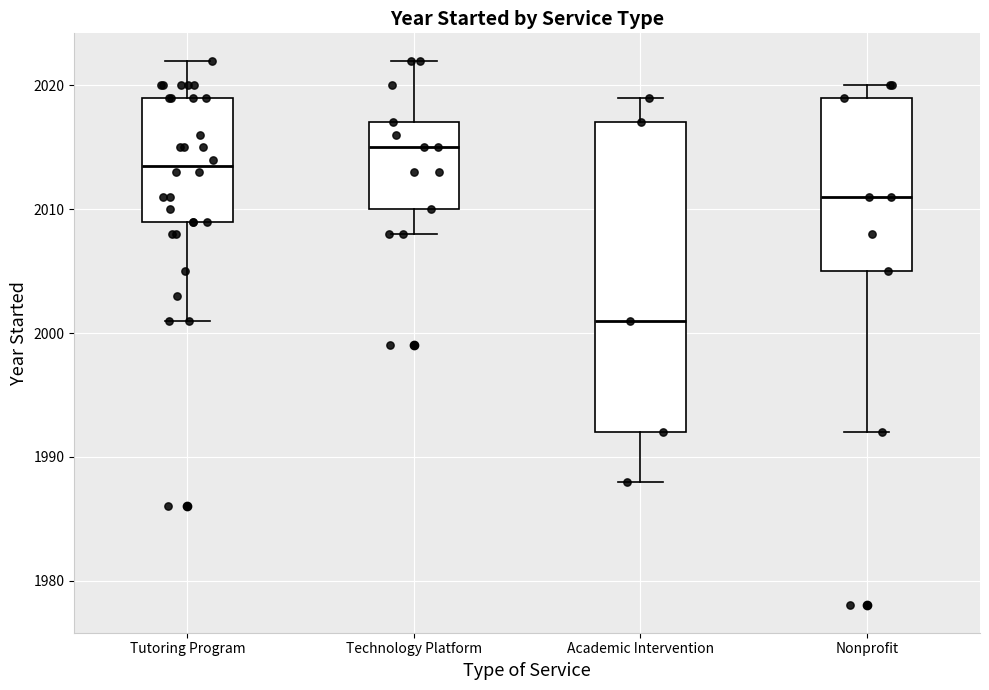

Reading left to right, transcribe this box plot: for each box, give where its median line is, the range the box spans, and where its two whiskers end, as read against the y-axis. The values are not printed on the chart, so give them approximately, as read against the axis.

Tutoring Program: median 2014, box 2009 to 2019, whiskers 2001 to 2022
Technology Platform: median 2015, box 2010 to 2017, whiskers 2008 to 2022
Academic Intervention: median 2001, box 1992 to 2017, whiskers 1988 to 2019
Nonprofit: median 2011, box 2005 to 2019, whiskers 1992 to 2020